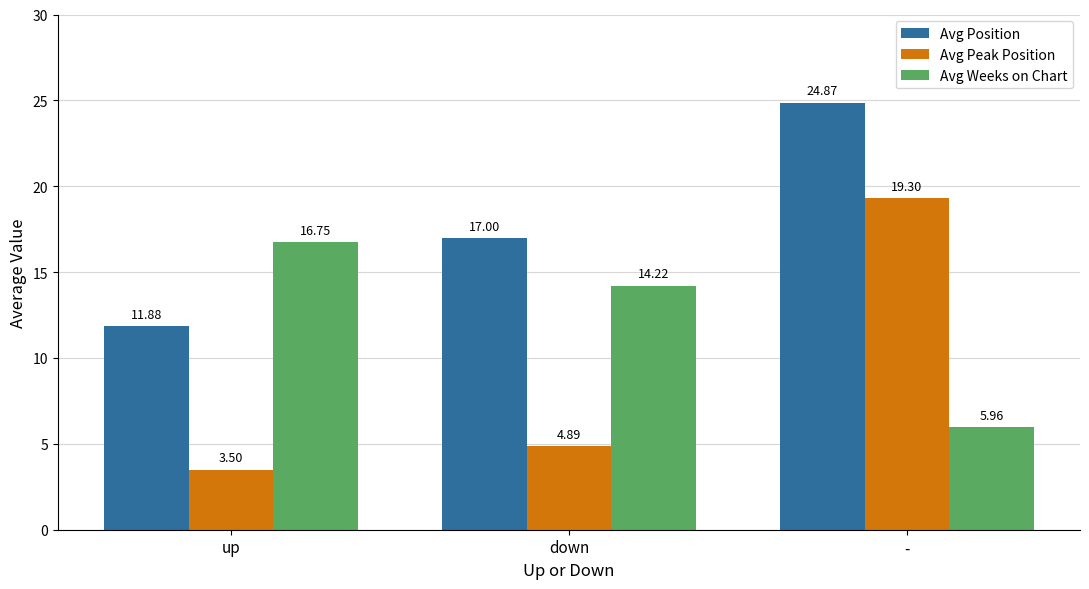

Rank the series by their average value, from highest to lowest.

Avg Position, Avg Weeks on Chart, Avg Peak Position